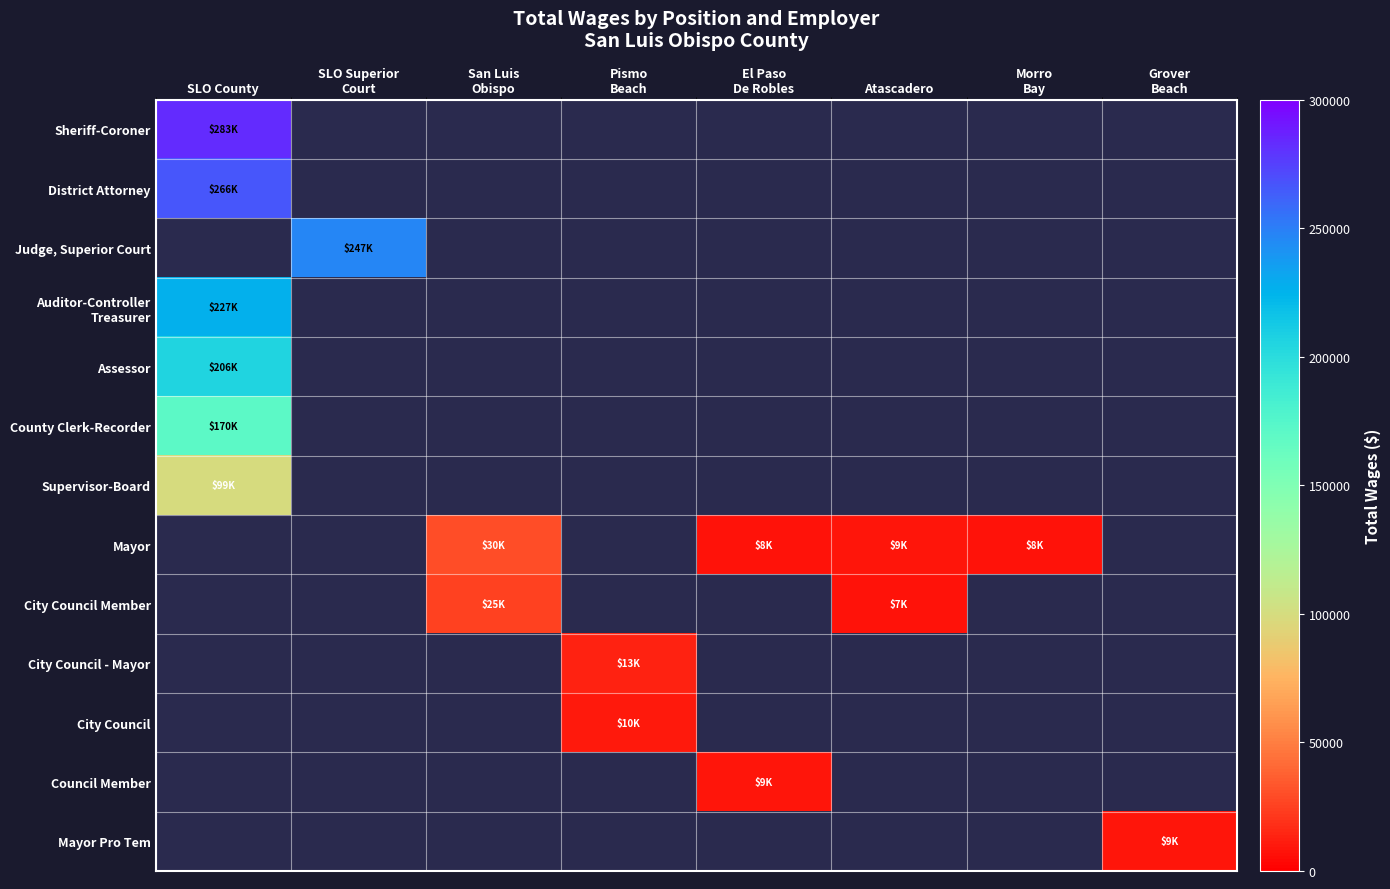

The value of Mayor at El Paso De Robles is 13213.6. True or false?

False